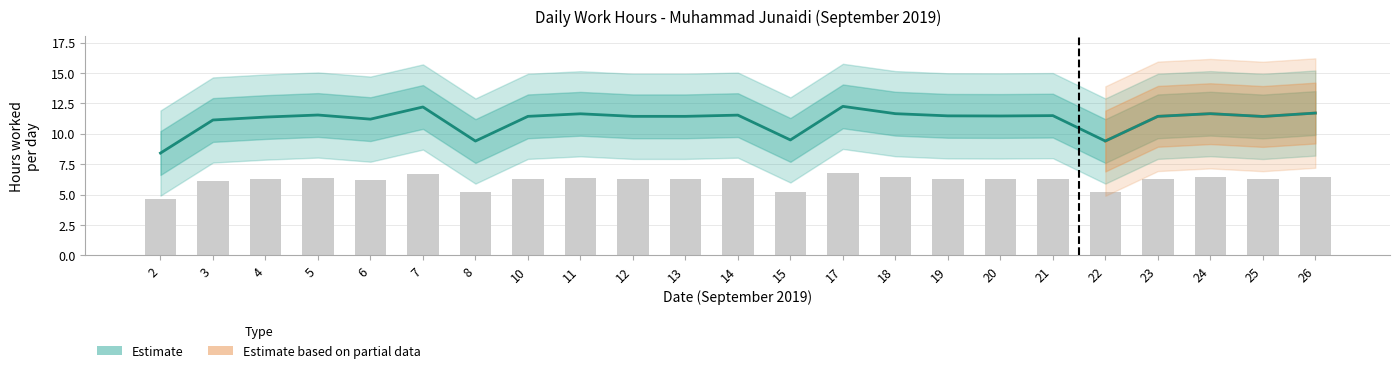

What is the difference between the values at 21 and 6?

0.3